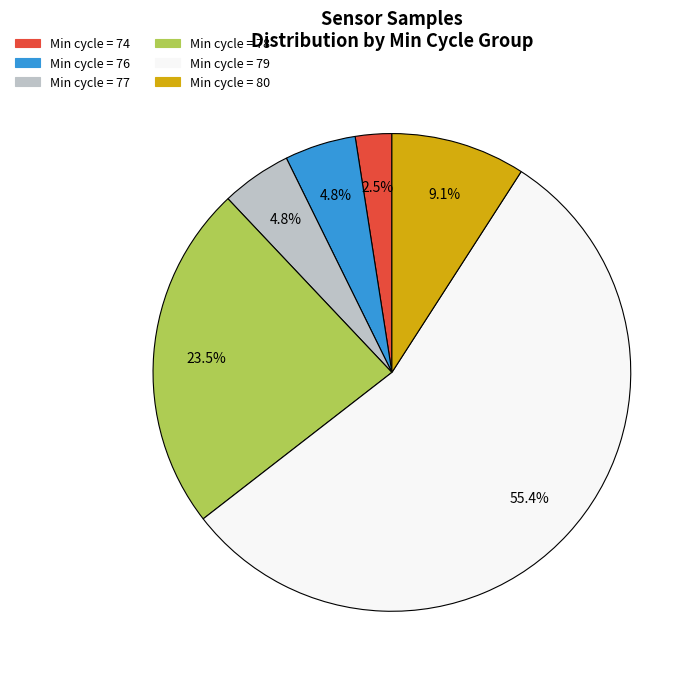

Does any single category account for the majority?

Yes